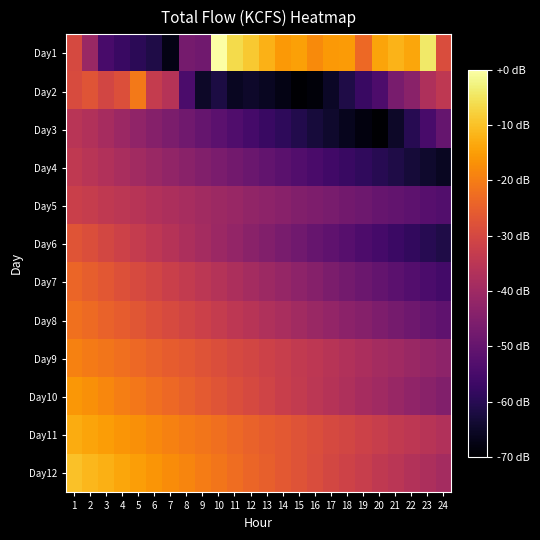

Which series has the largest range (max minus min)?

Day1